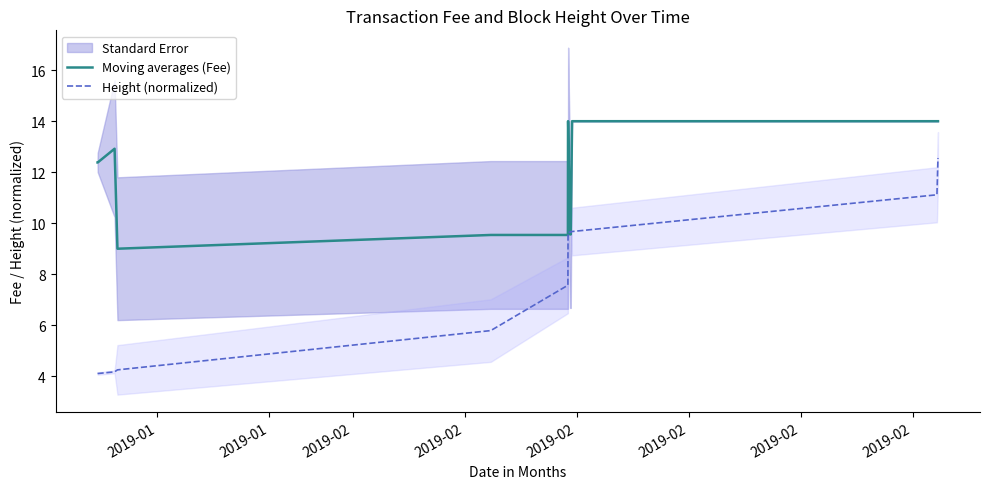

What is the maximum value for Moving averages (Fee)?

14.0